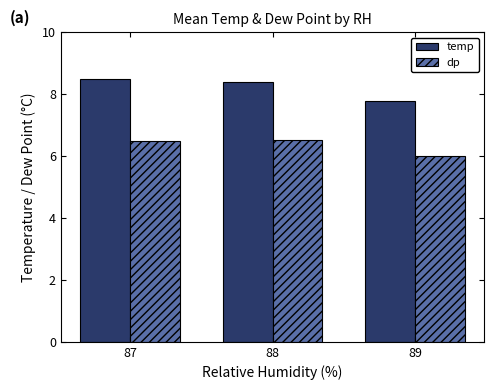

Is the value of dp at 87 greater than the value of temp at 87?

No